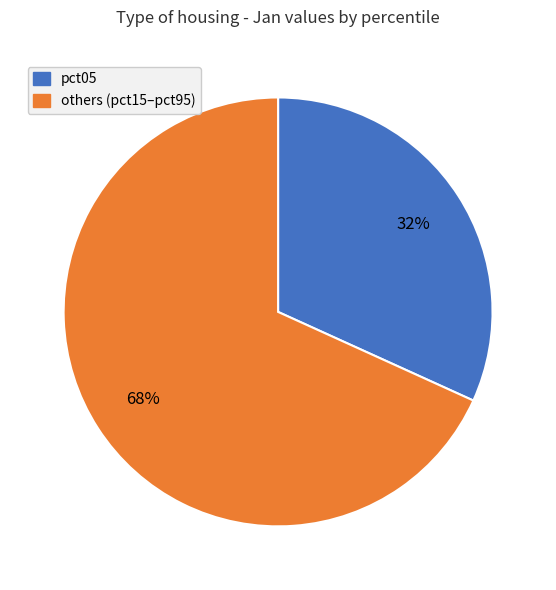

Is there any slice that represents more than half of the pie?

Yes